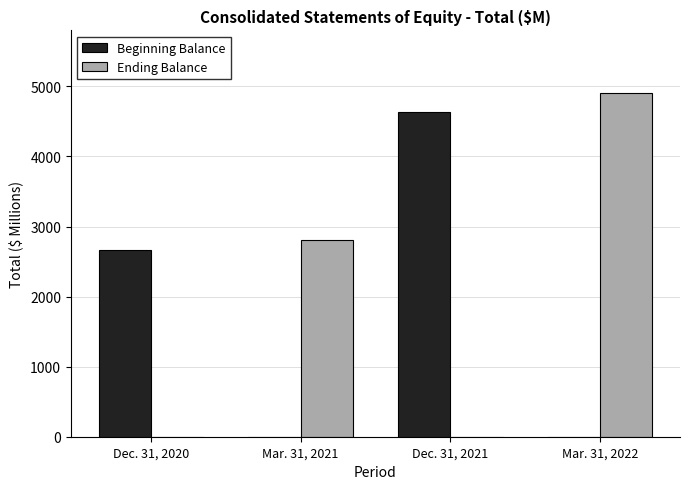

What is the average value of the Ending Balance series?

1928.8